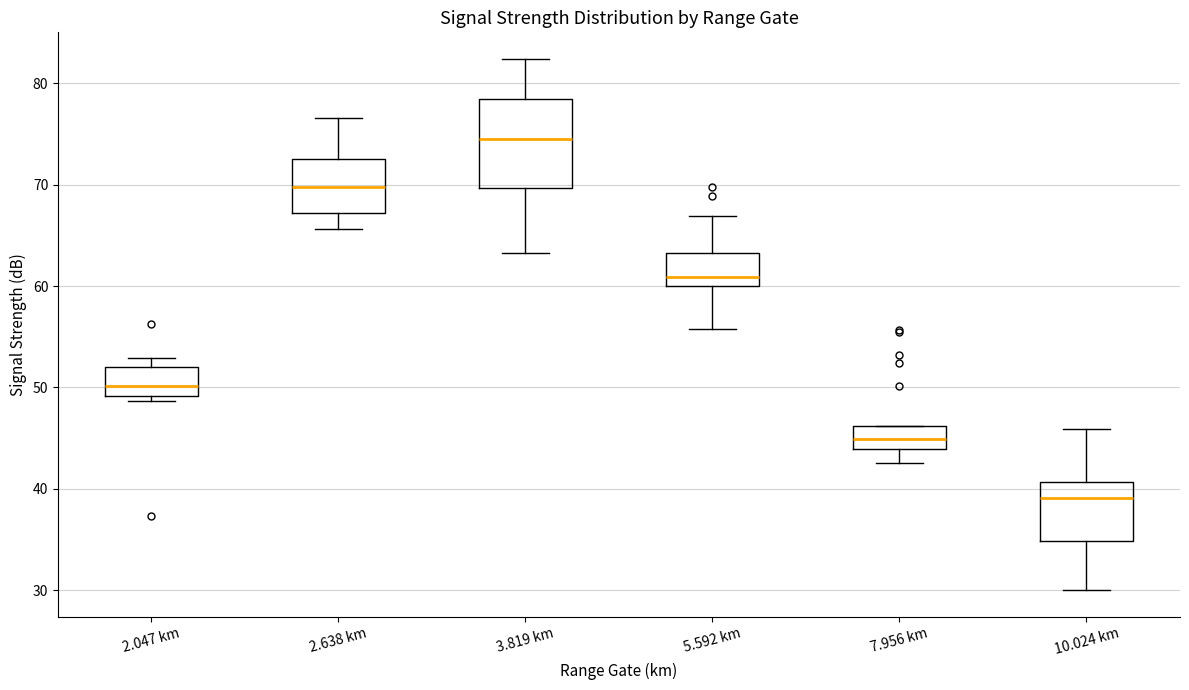

Reading left to right, read every box against the y-axis: the position of its median line, the range the box covers, and the ends of its whiskers. The values are not printed on the chart, so give them approximately, as read against the axis.

2.047 km: median 50, box 49 to 52, whiskers 49 (just below the box's lower edge) to 53
2.638 km: median 70, box 67 to 73, whiskers 66 to 77
3.819 km: median 75, box 70 to 78, whiskers 63 to 82
5.592 km: median 61, box 60 to 63, whiskers 56 to 67
7.956 km: median 45, box 44 to 46, whiskers 43 to 46
10.024 km: median 39, box 35 to 41, whiskers 30 to 46